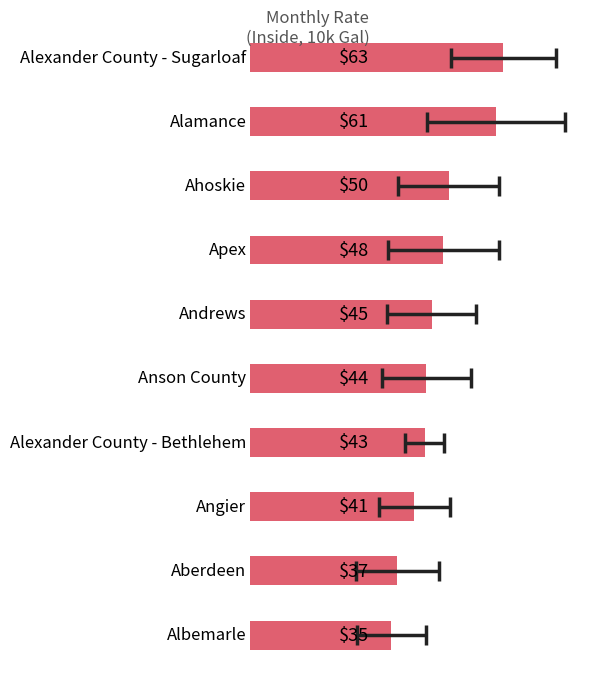

What is the average value?

46.7